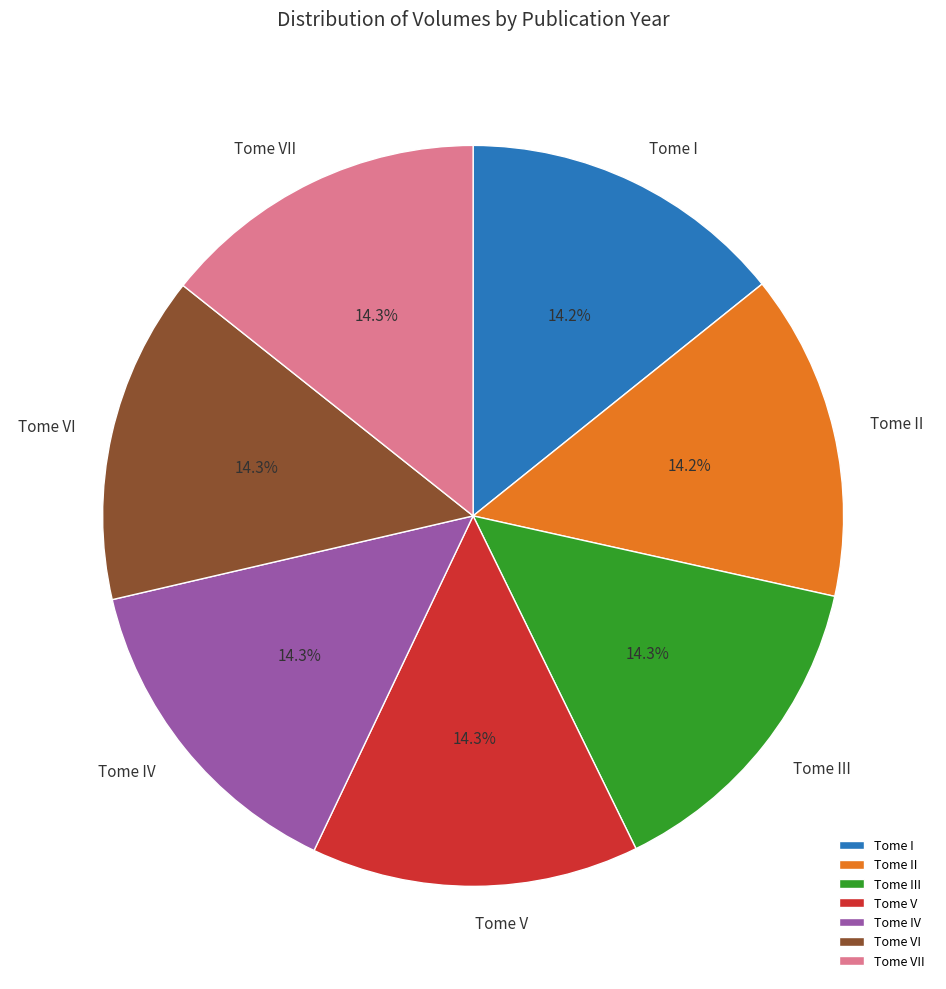

What is the ratio of the value at Tome III to the value at Tome V?

1.0